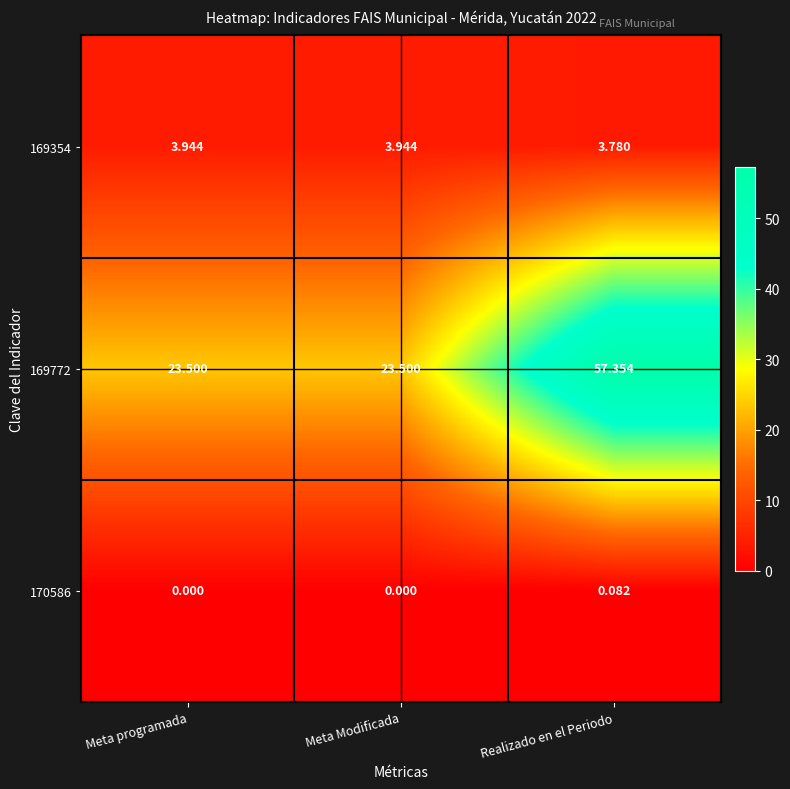

At which category is the sum across all series the highest?

Realizado en el Periodo